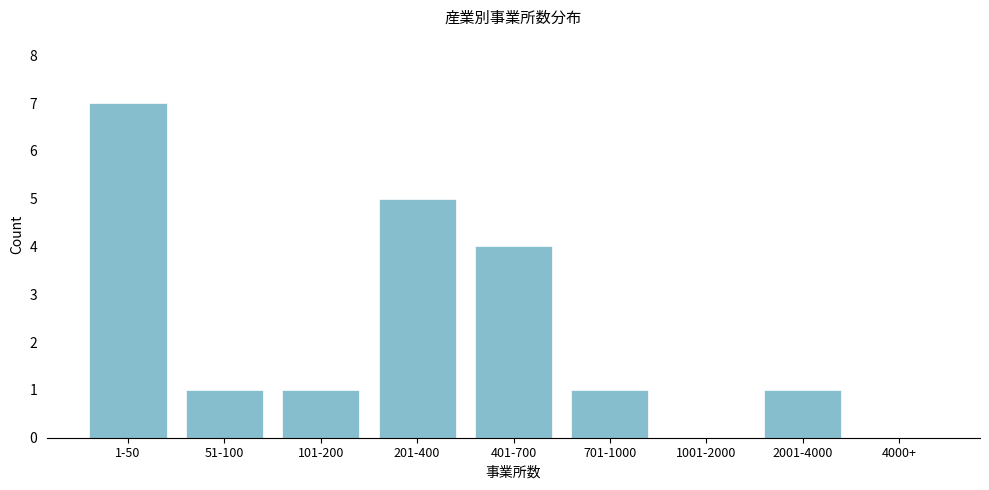

Reading left to right, extract all data points from this chart.

1-50=7	51-100=1	101-200=1	201-400=5	401-700=4	701-1000=1	1001-2000=0	2001-4000=1	4000+=0